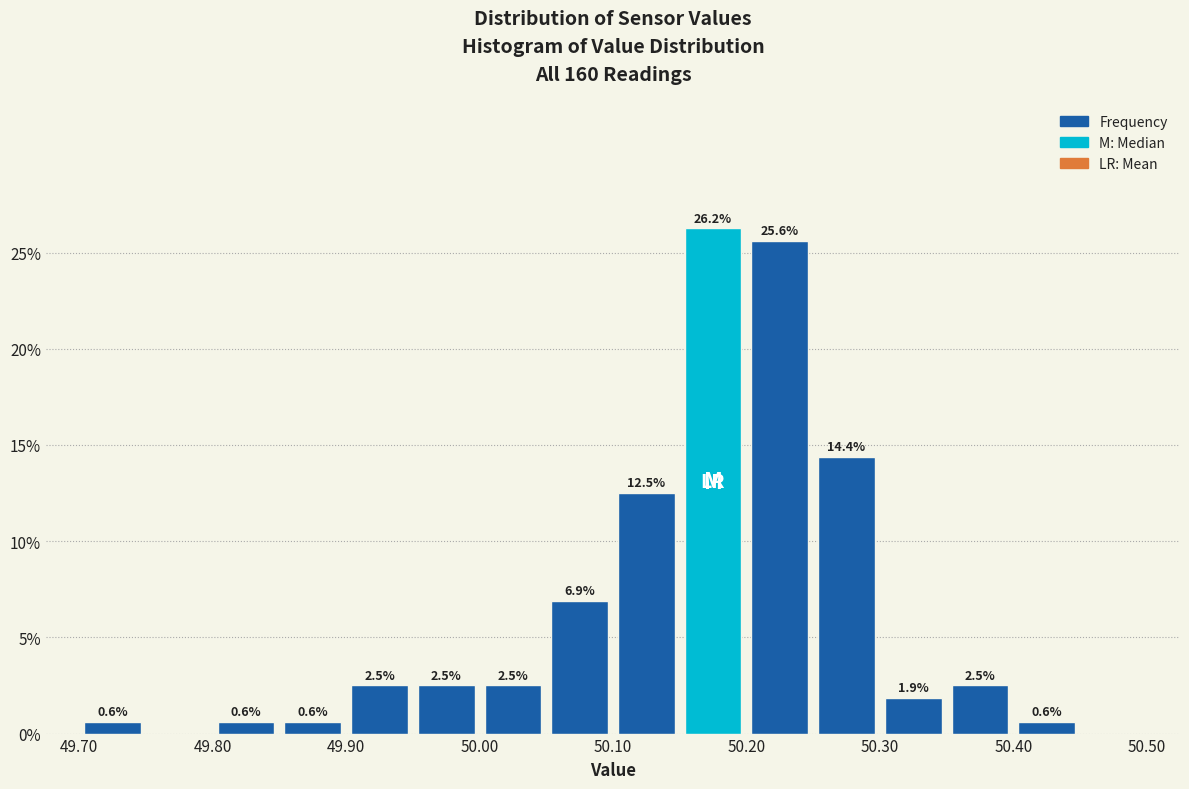

Which range on the x-axis has the tallest bar?

50.15 to 50.20